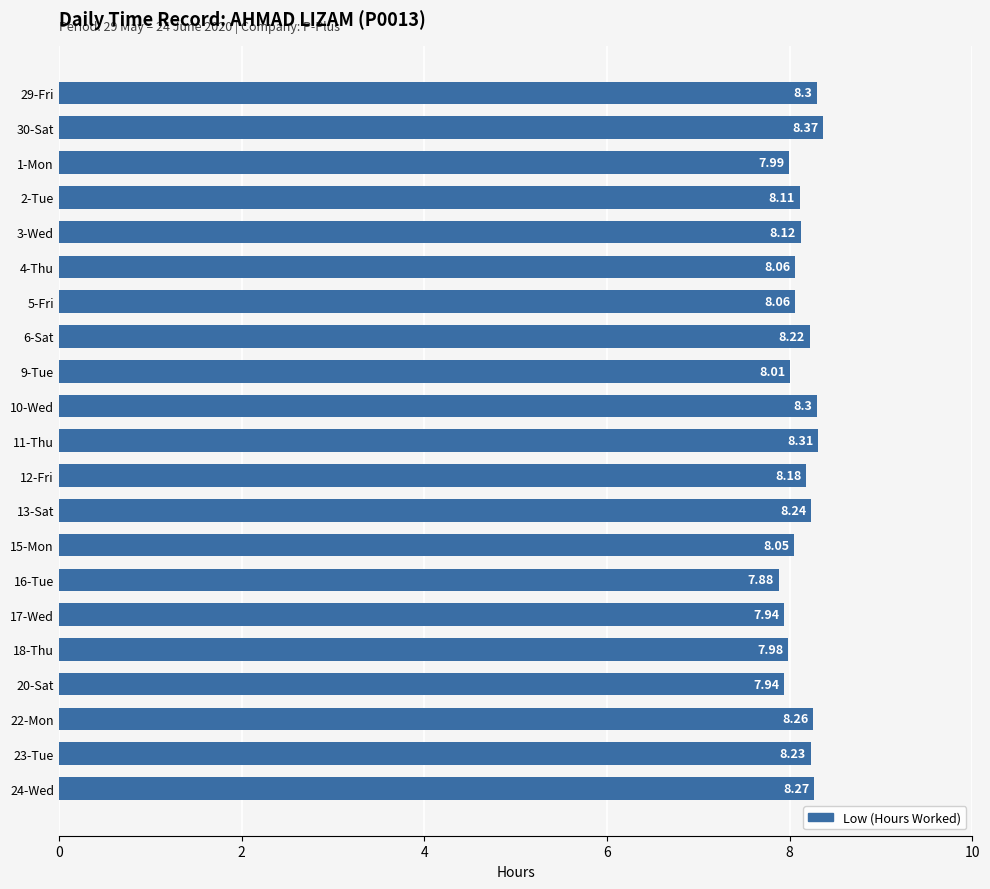

What is the sum of all values?

170.8